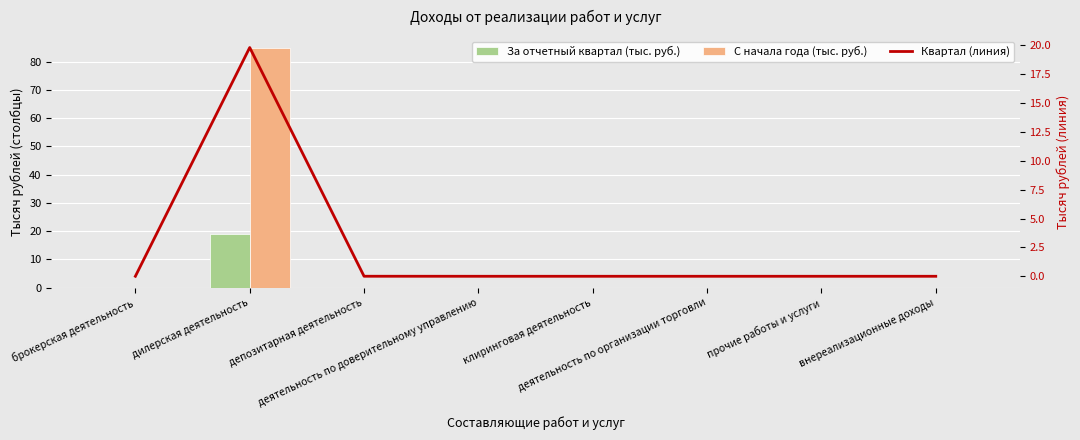

The value of Квартал (линия) at внереализационные доходы is -6.0. True or false?

False